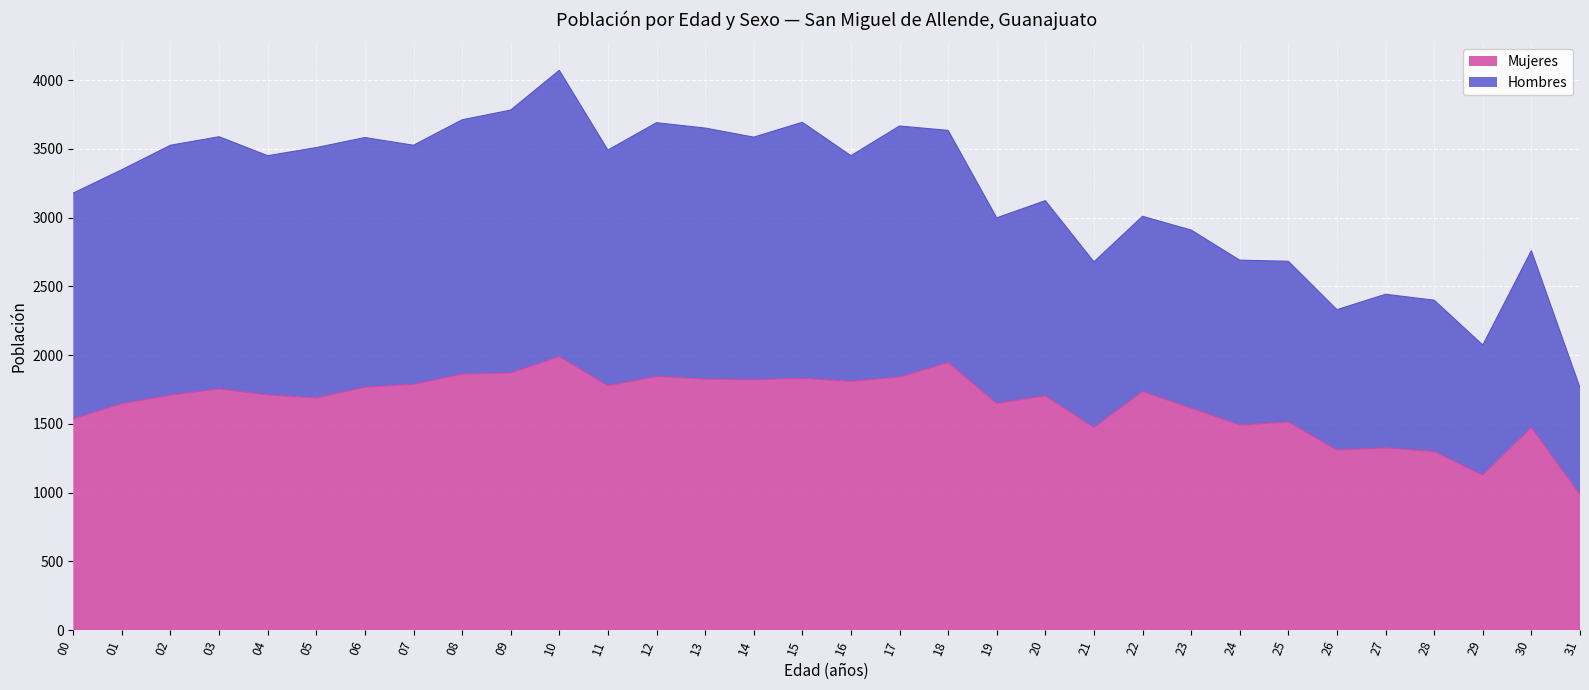

The value of Mujeres at 31 is 985. True or false?

True